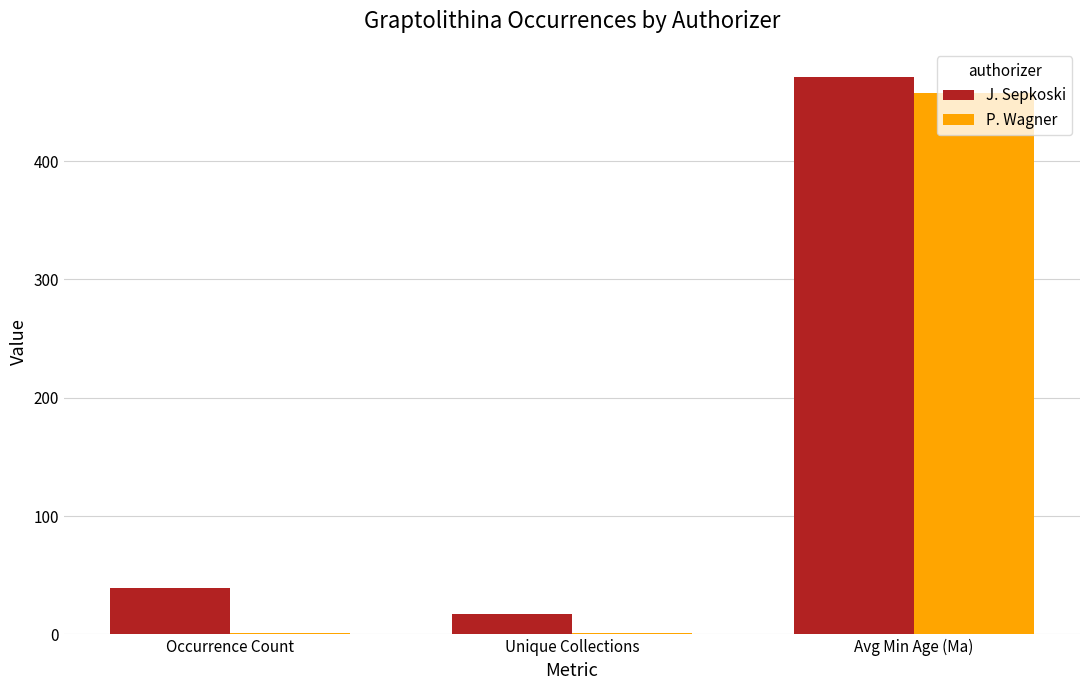

Which series has the widest spread of values?

P. Wagner